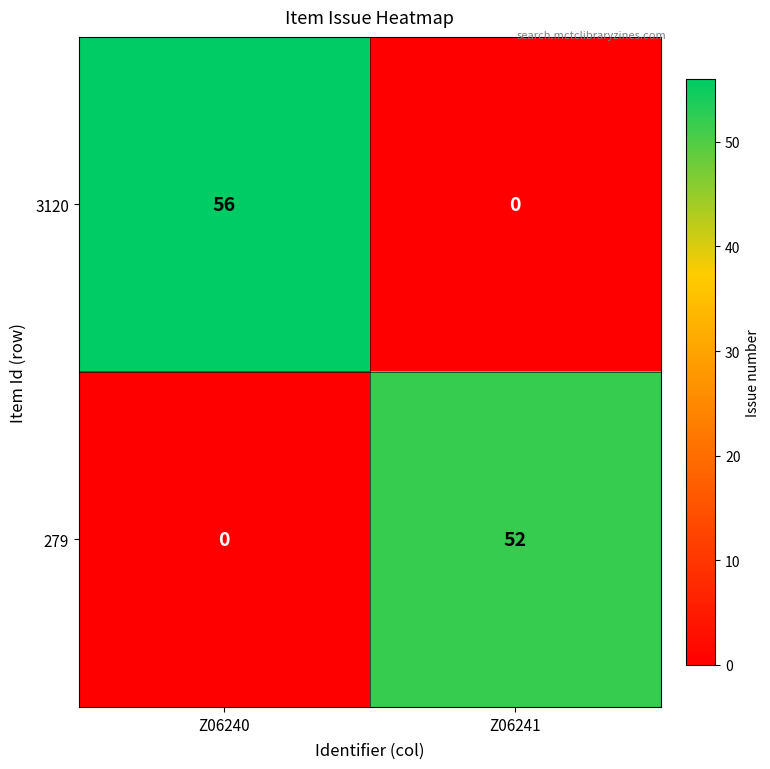

Reading left to right, extract all data points from this chart.

3120: Z06240=56	Z06241=0
279: Z06240=0	Z06241=52